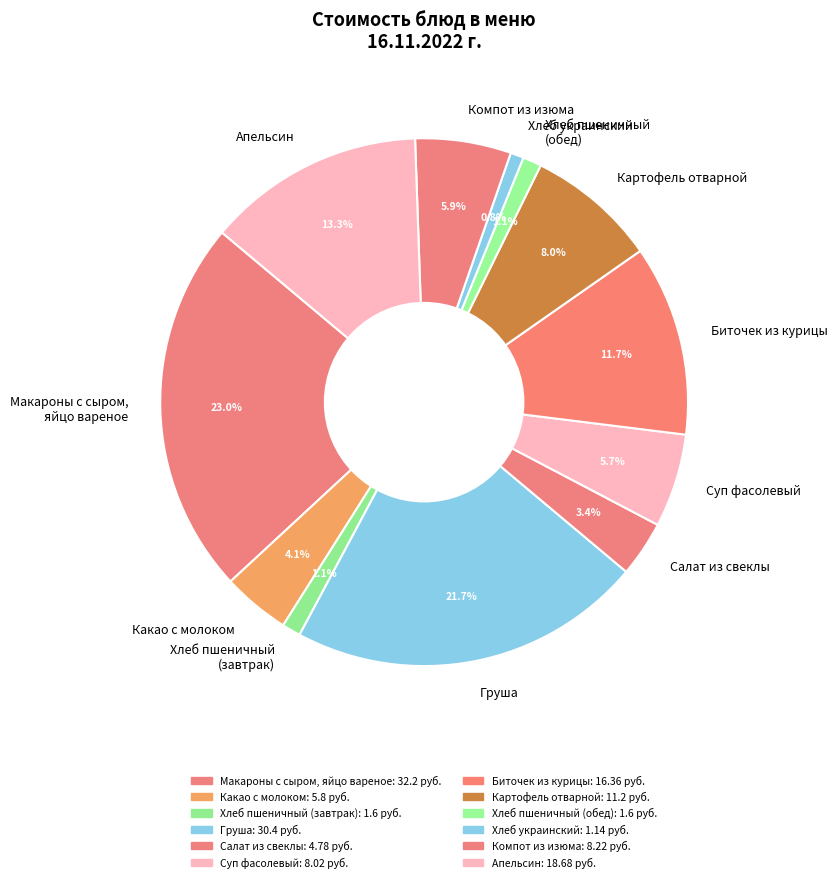

Which has a higher value, Картофель отварной or Компот из изюма?

Картофель отварной